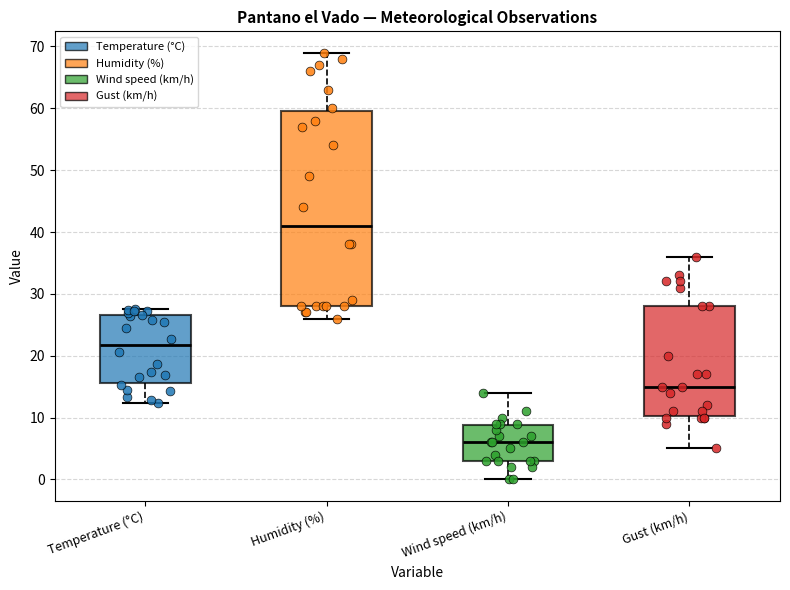

Which box is the tallest, from its lower edge to its upper edge?

Humidity (%)